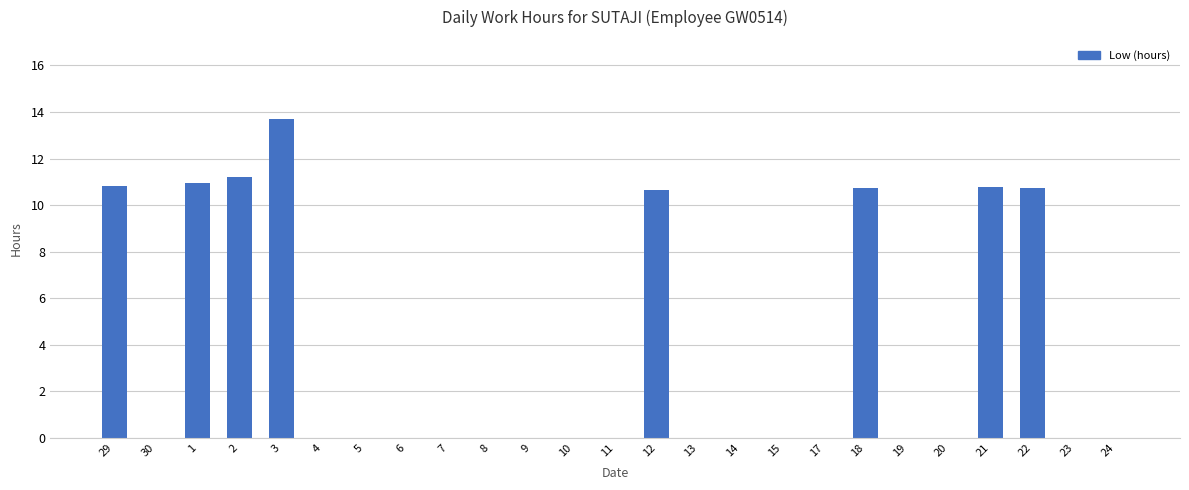

What is the change in value from 30 to 2?

+11.2